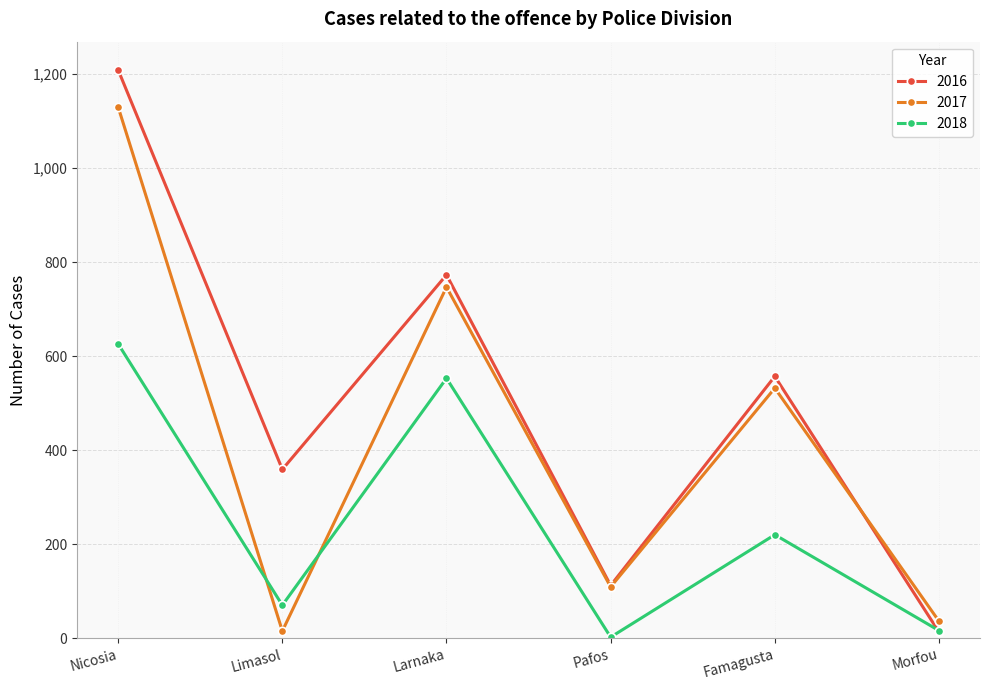

How many data points in 2017 are less than 532?

3